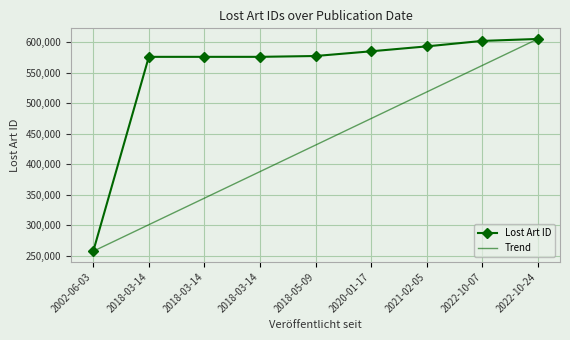

What are all the series names shown in the legend?

Lost Art ID, Trend